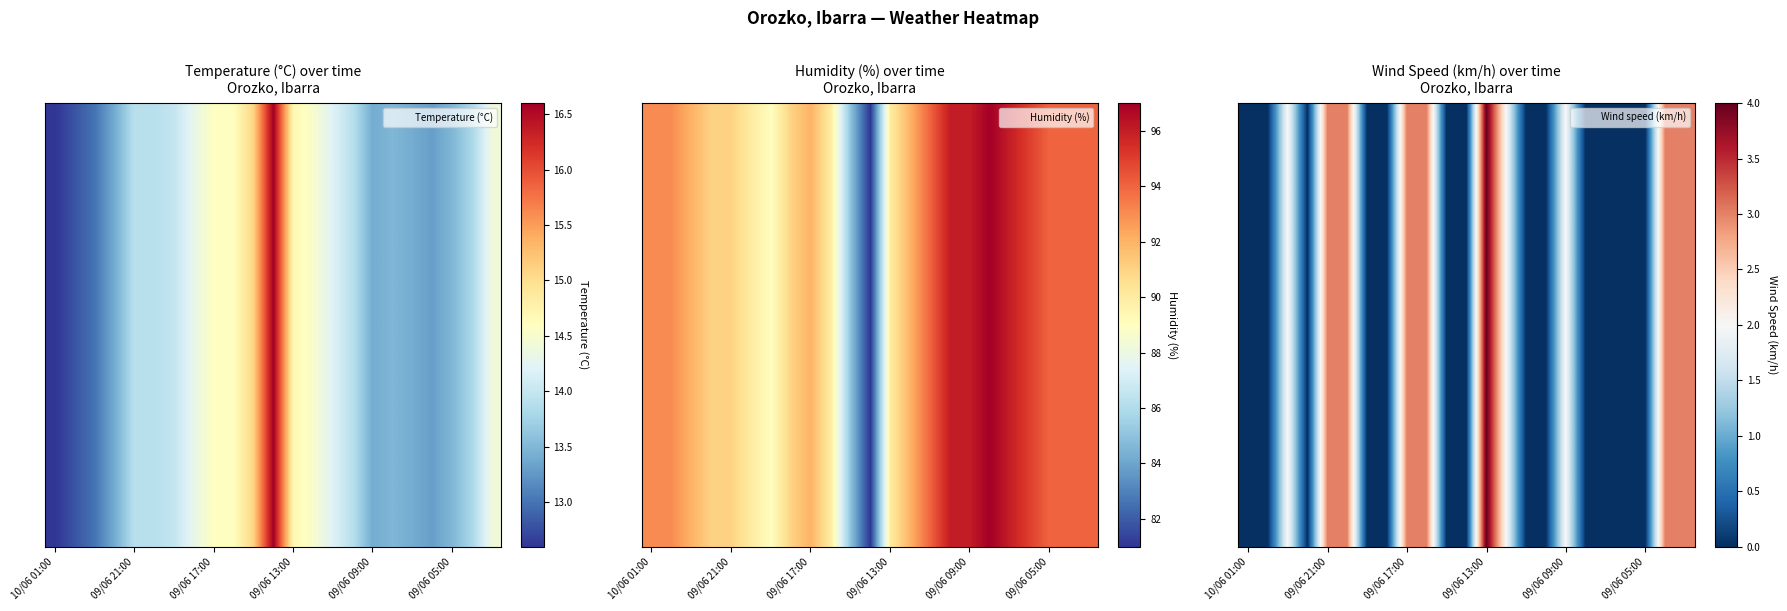

Reading right to left, extract all data points from this chart.

3	3	0	0	0	0	2	0	0	2	4	0	0	3	3	0	0	3	3	0	2	0	0